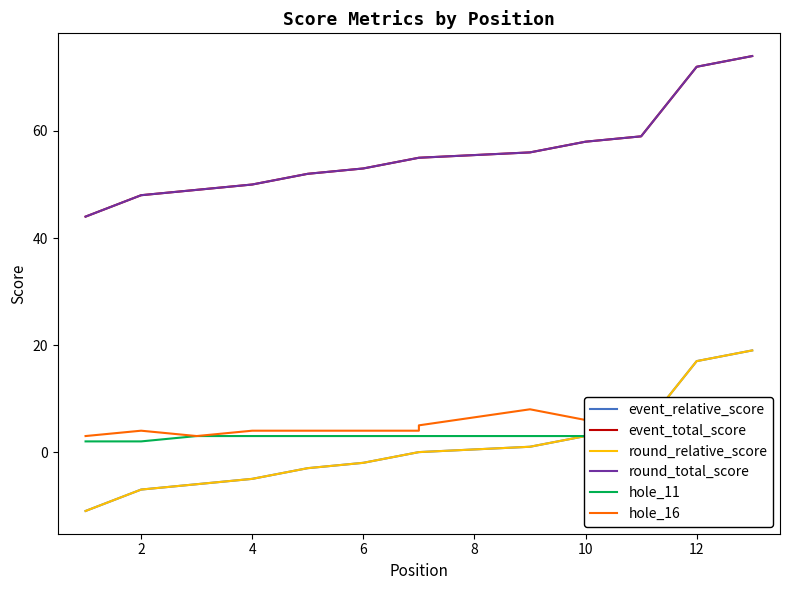

What is the difference between the maximum and minimum values in the event_relative_score series?

30